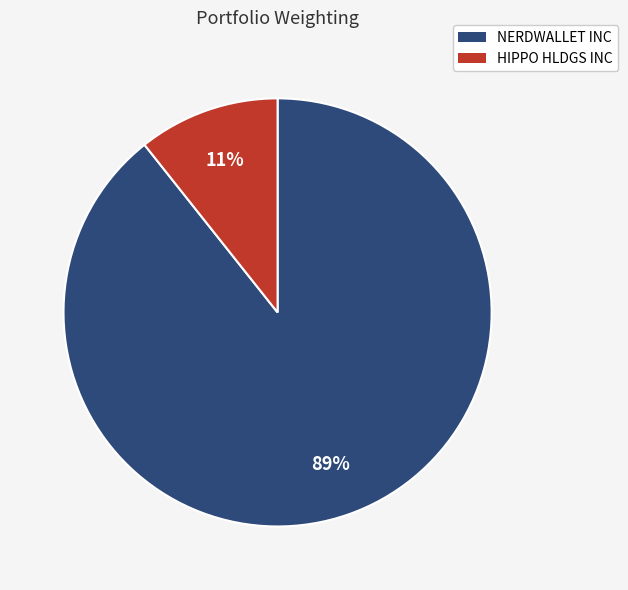

Is the sum of HIPPO HLDGS INC and NERDWALLET INC greater than half?

Yes